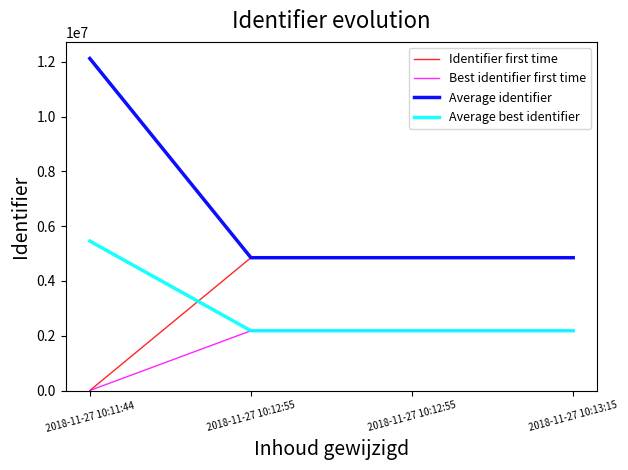

What are all the series names shown in the legend?

Identifier first time, Best identifier first time, Average identifier, Average best identifier